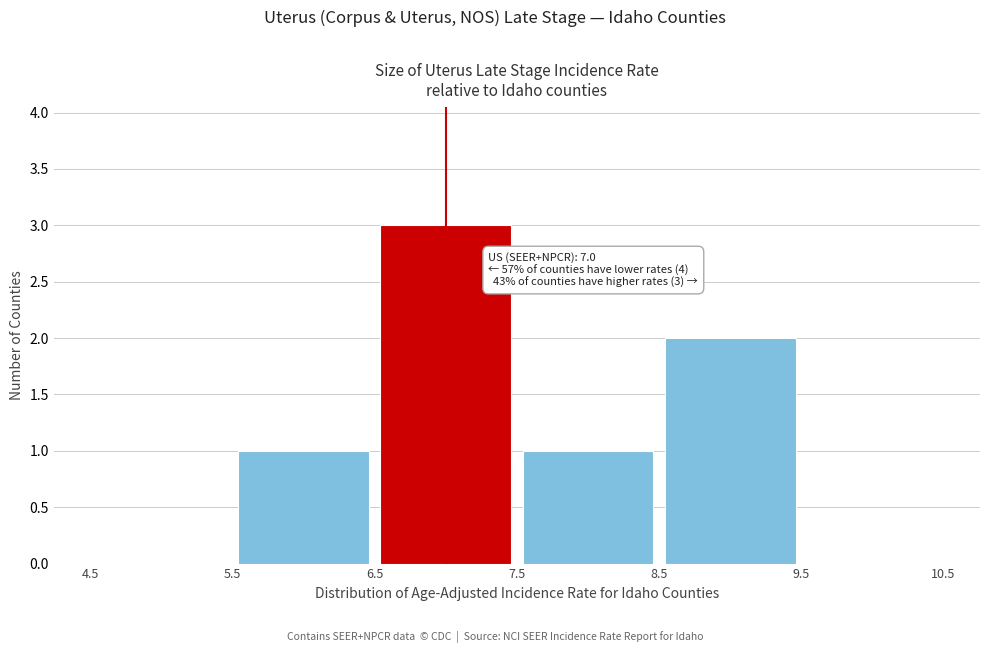

Which range on the x-axis has the tallest bar?

6.5 to 7.5